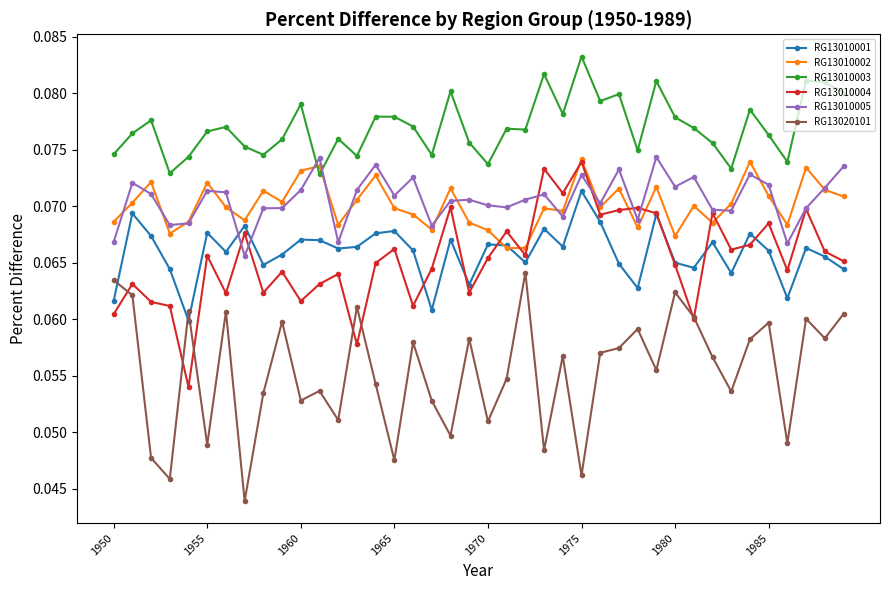

How many RG13020101 values are between 0 and 1?

40